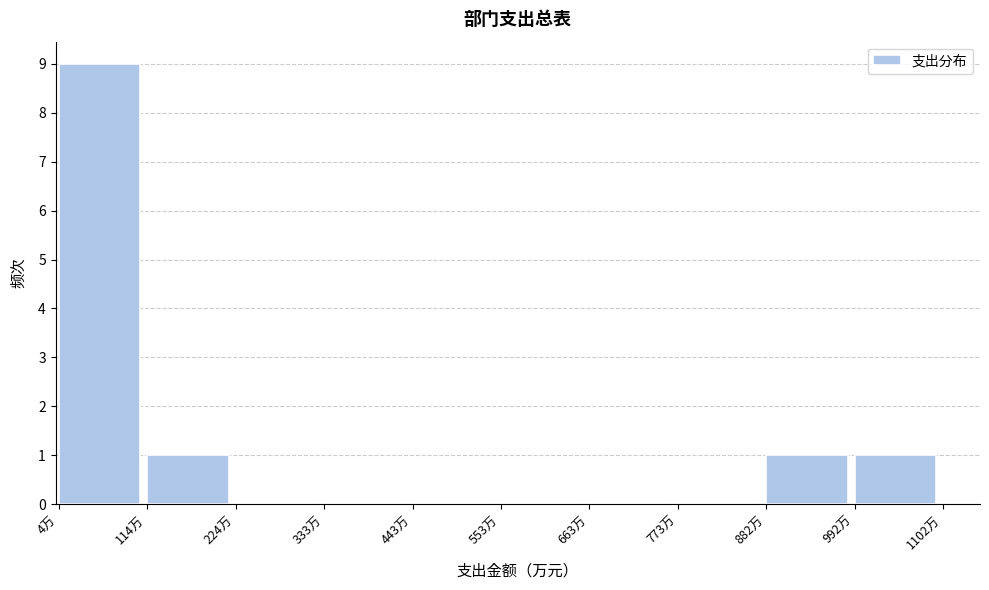

Reading left to right, list every bar in this chart as the range it spans on the x-axis followed by its height. Neither the bar edges nor the heights are printed on the chart, so give them approximately, as read against the axes.

0 to 120: 9
120 to 220: 1
220 to 340: 0
340 to 440: 0
440 to 560: 0
560 to 660: 0
660 to 780: 0
780 to 880: 0
880 to 1000: 1
1000 to 1100: 1